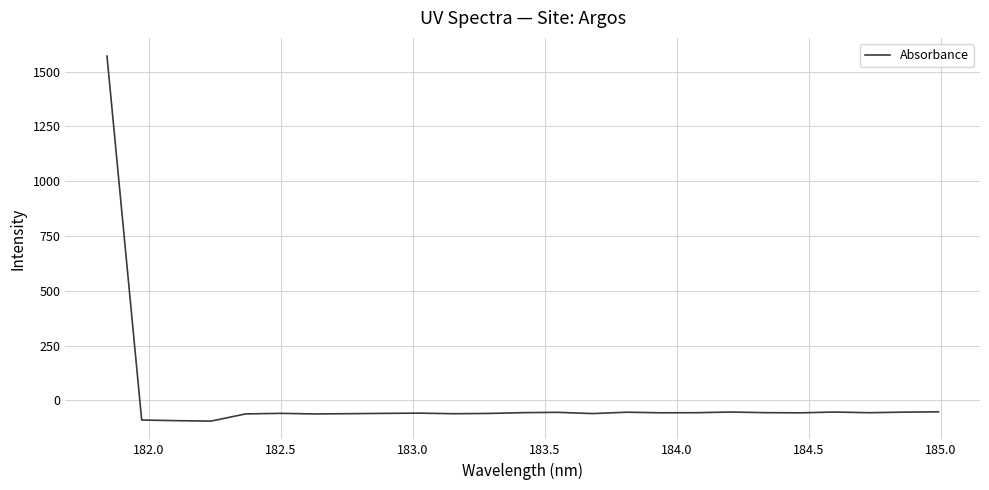

What is the difference between the maximum and minimum values?

1664.8